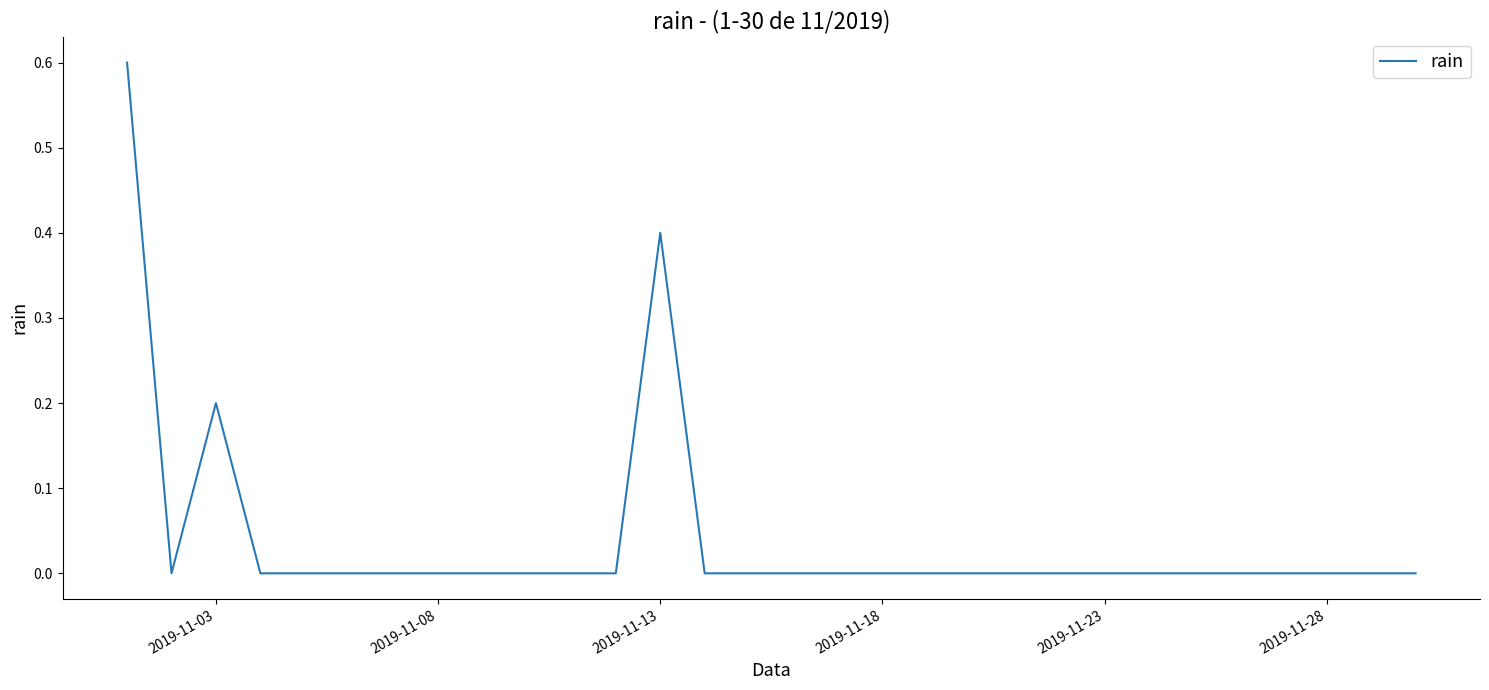

What is the difference between the maximum and minimum values?

0.6